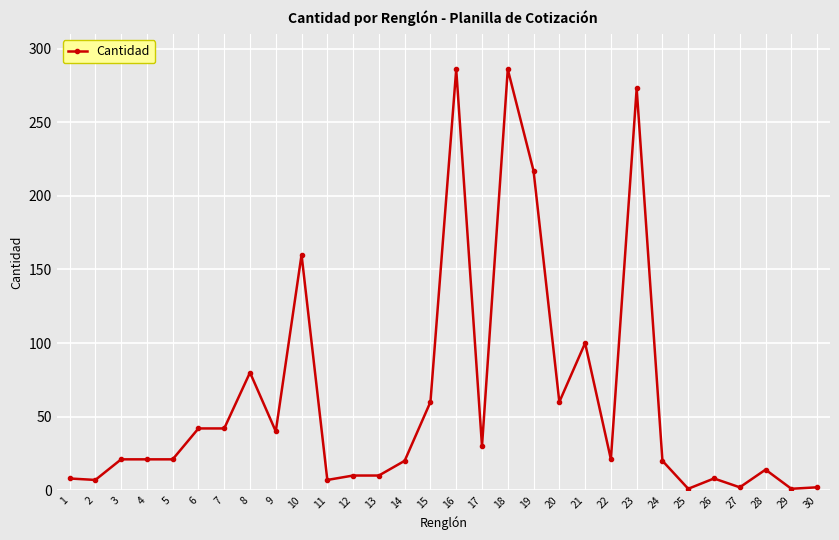

How many data points does each series have?

30